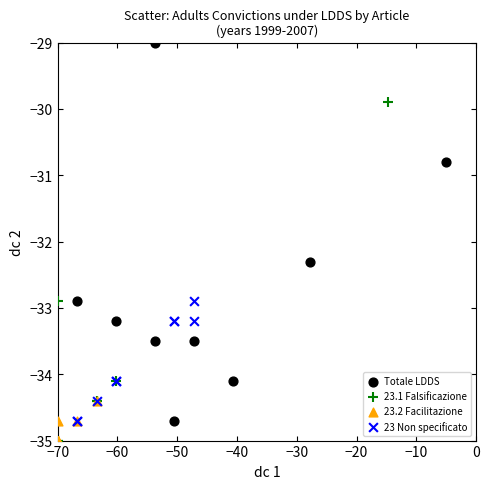

Which series has the widest spread of Y values?

Totale LDDS